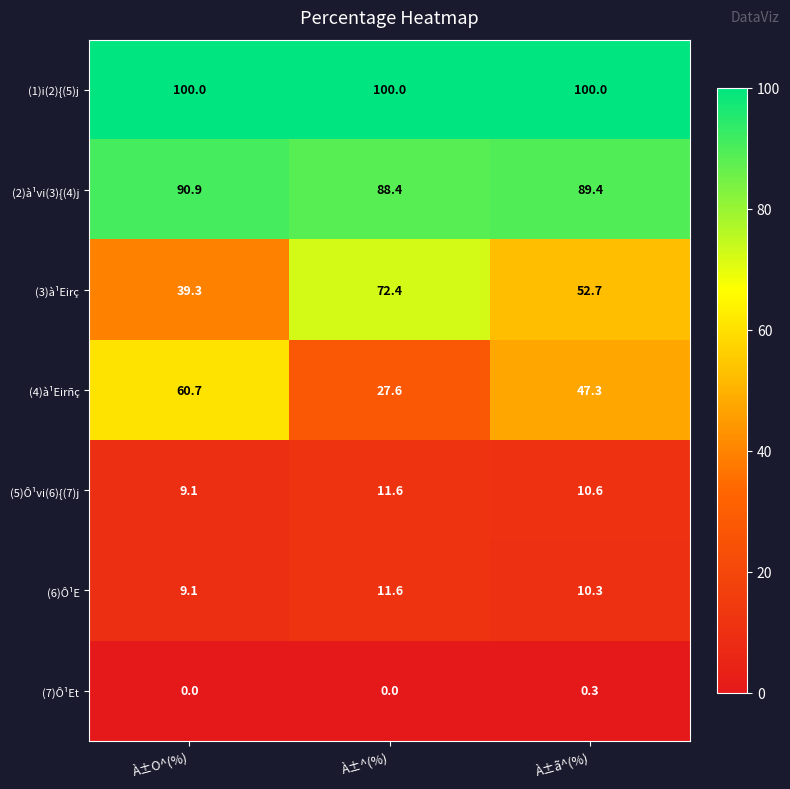

The value of (1)i(2){(5)j at À±^(%) is 100.0. True or false?

True